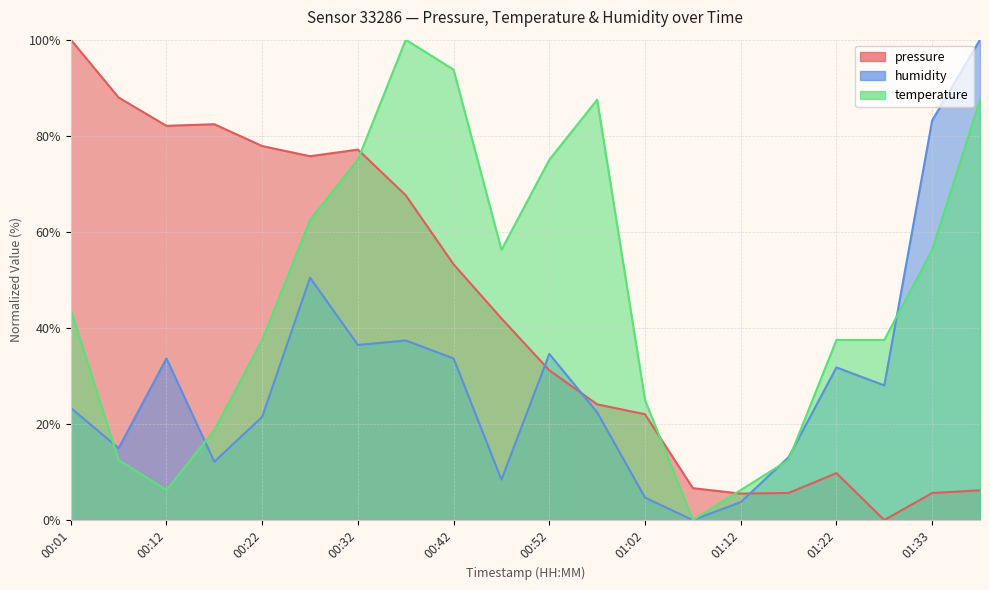

At which category does pressure reach its first local valley?

00:12